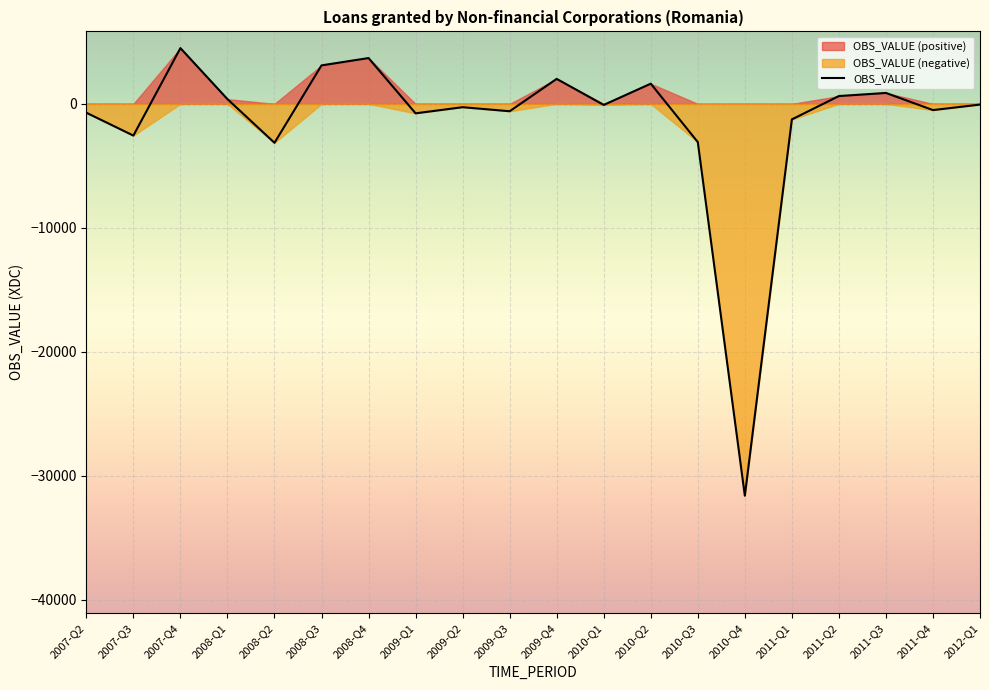

How many values are below -88?

11